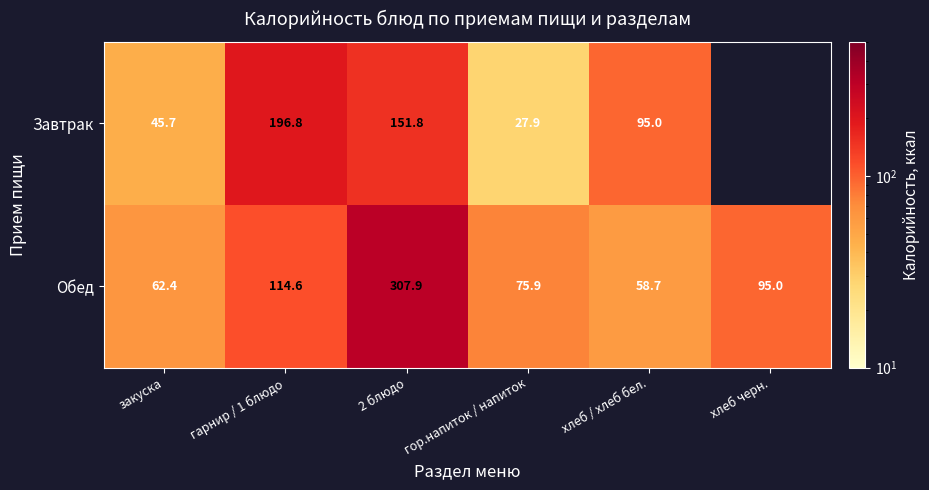

Which series changed the most between закуска and гарнир / 1 блюдо?

Завтрак